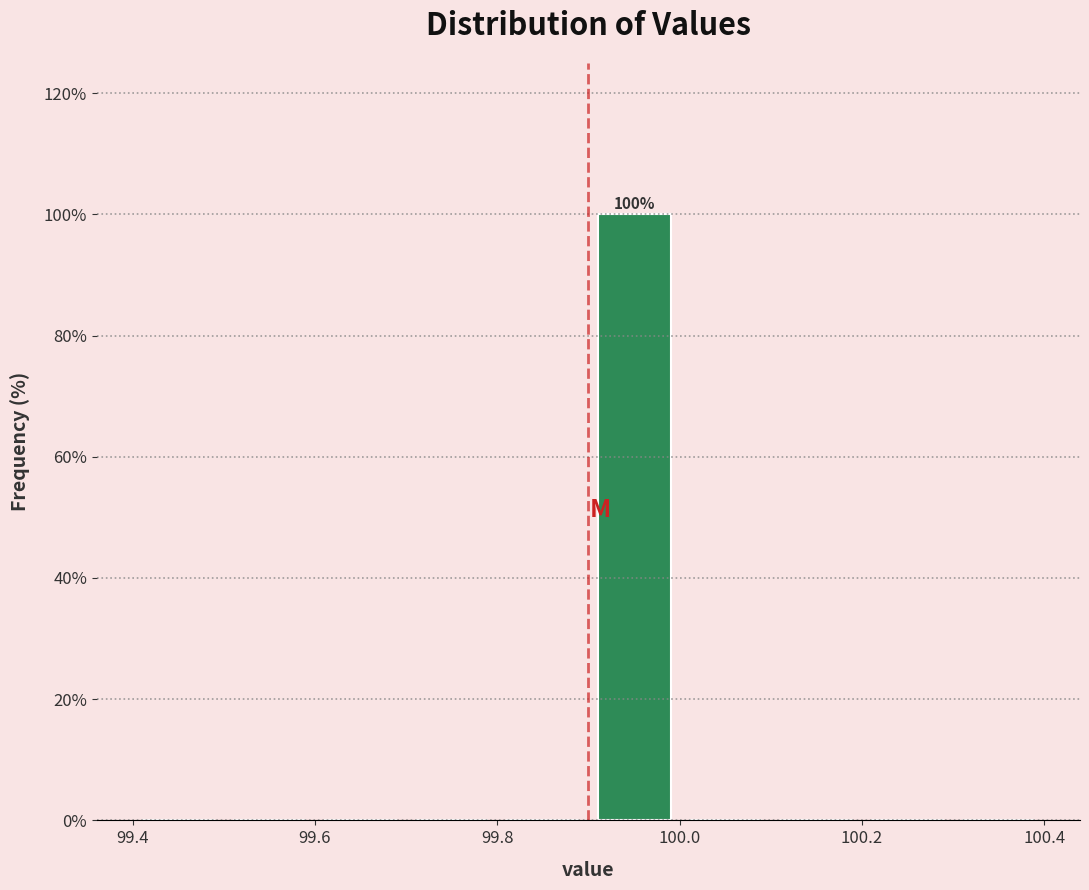

Over which range of the x-axis is the bar tallest?

99.9 to 100.0